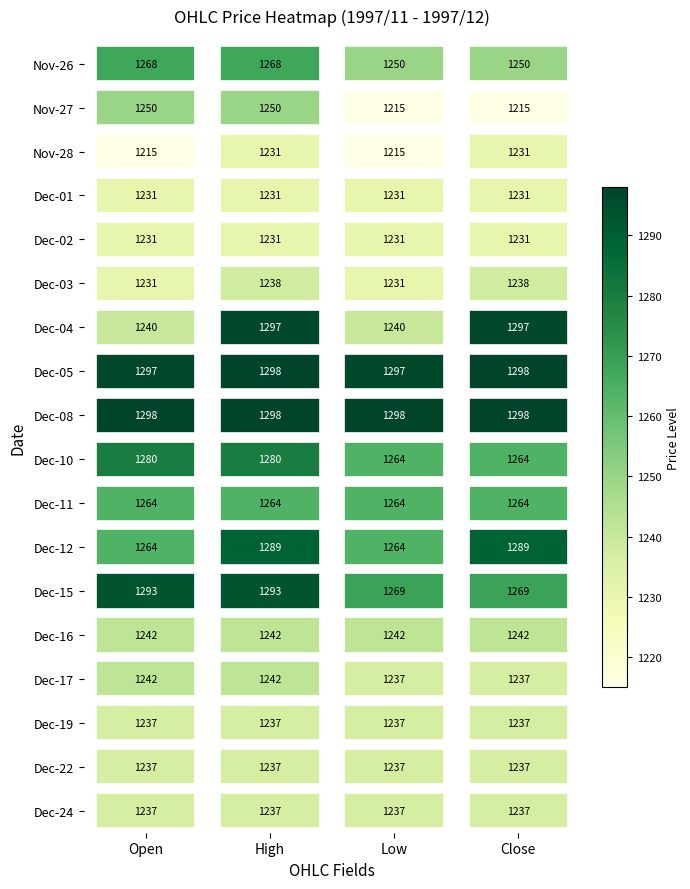

Is it true that Dec-16 equals 0.2 at Low?

False